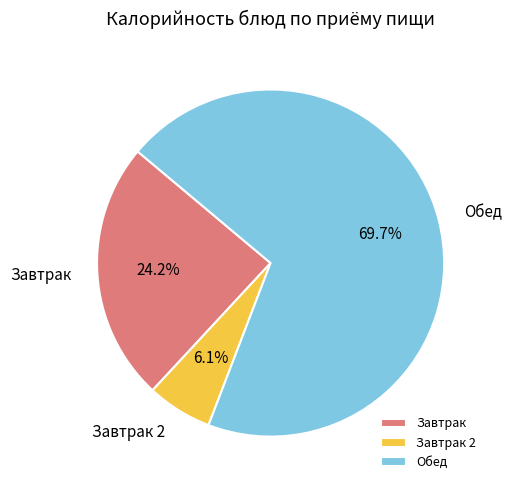

To the nearest percent, what is the difference between the largest and smallest slice percentages?

64%